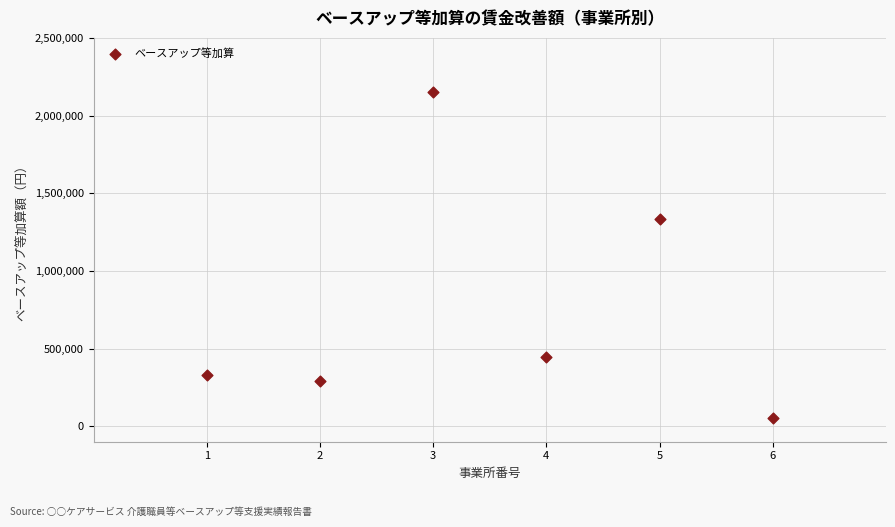

What Y value in the scatter plot is closest to 1102176?

1332864